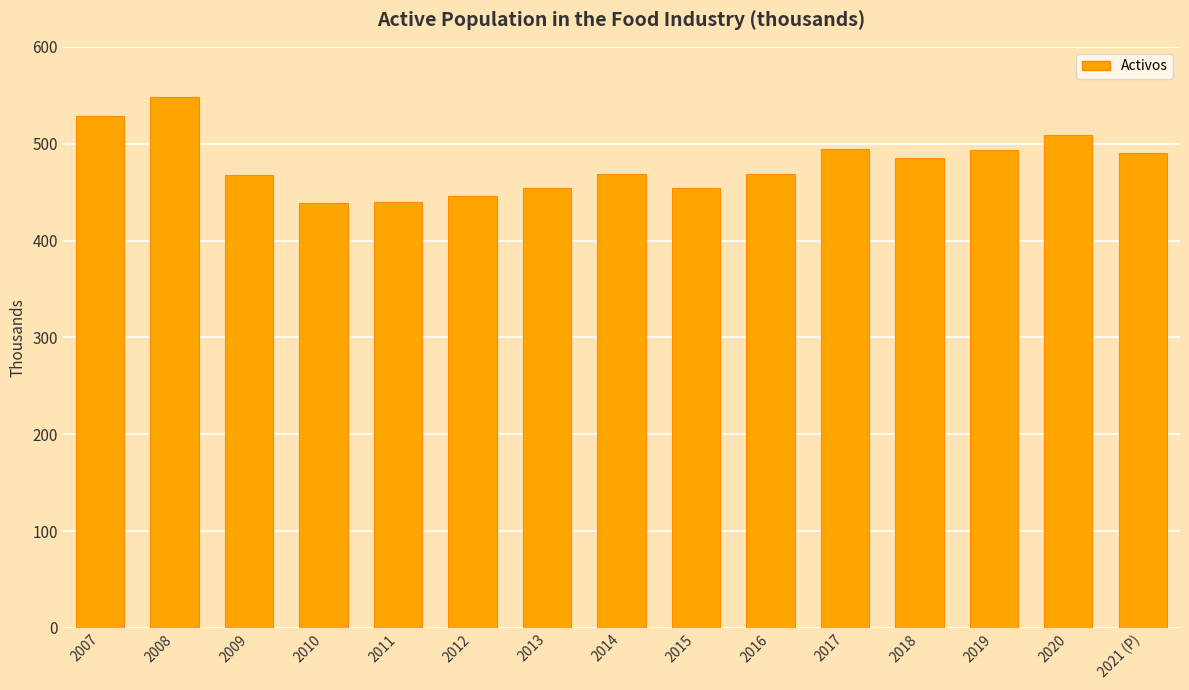

What value does the data have at 2011?

439.6